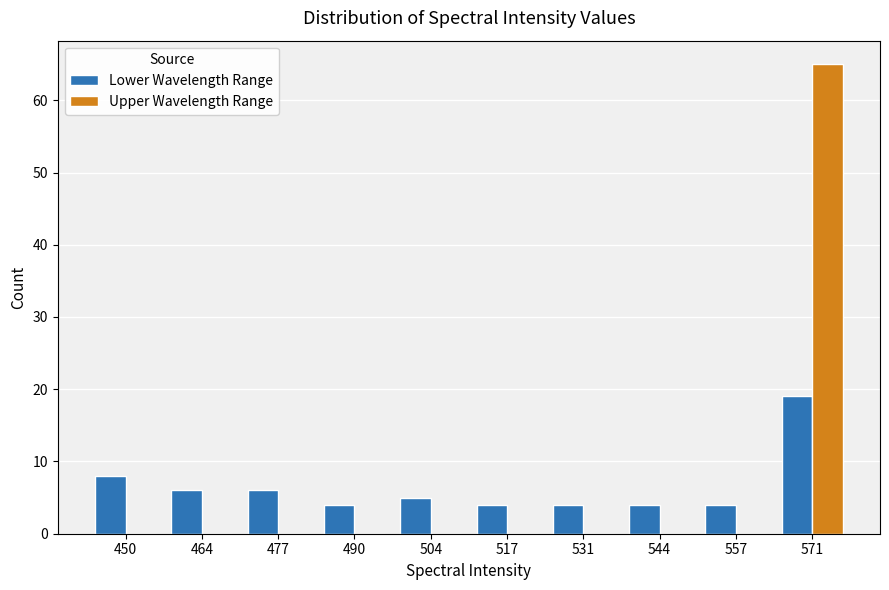

Reading left to right, list every range on the x-axis with the height of the bar of each series over it. Neither the bar edges nor the heights are printed on the chart, so give them approximately, as read against the axes.

444 to 458: Lower Wavelength Range=8	Upper Wavelength Range=0
458 to 470: Lower Wavelength Range=6	Upper Wavelength Range=0
470 to 484: Lower Wavelength Range=6	Upper Wavelength Range=0
484 to 498: Lower Wavelength Range=4	Upper Wavelength Range=0
498 to 510: Lower Wavelength Range=5	Upper Wavelength Range=0
510 to 524: Lower Wavelength Range=4	Upper Wavelength Range=0
524 to 538: Lower Wavelength Range=4	Upper Wavelength Range=0
538 to 552: Lower Wavelength Range=4	Upper Wavelength Range=0
552 to 564: Lower Wavelength Range=4	Upper Wavelength Range=0
564 to 578: Lower Wavelength Range=19	Upper Wavelength Range=65